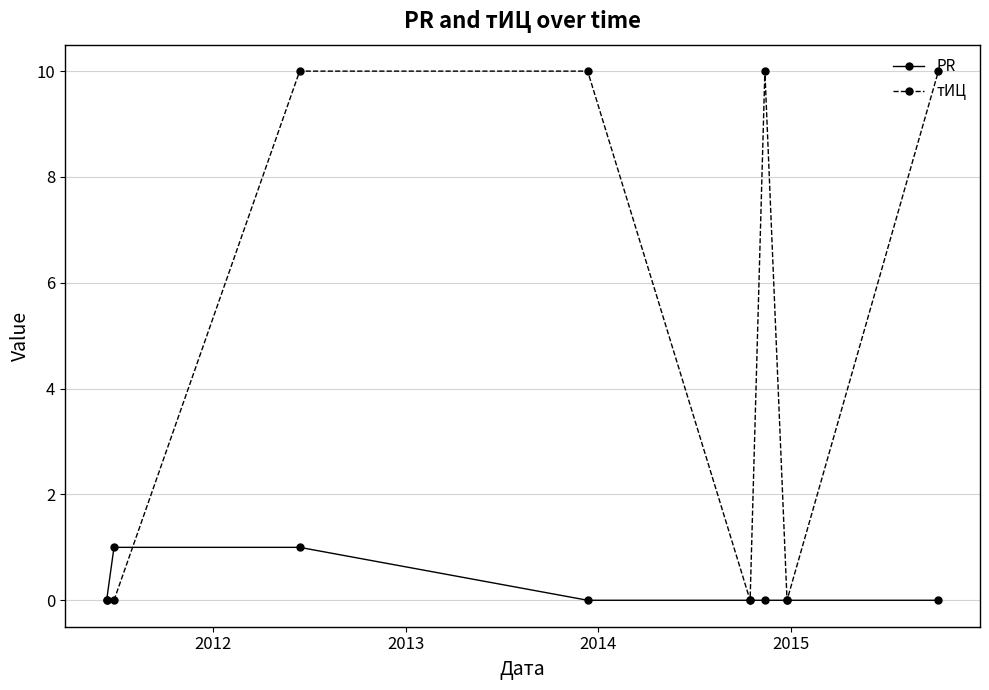

Rank the series by their average value, from highest to lowest.

тИЦ, PR